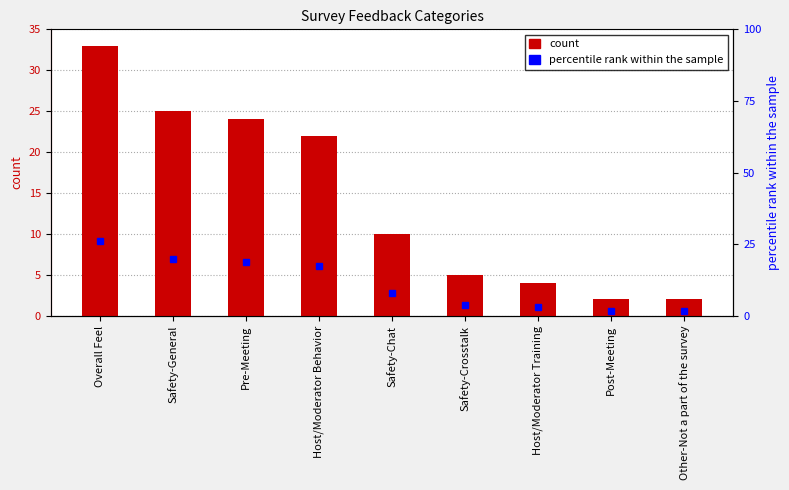

Which series changed the most between Overall Feel and Safety-Chat?

count